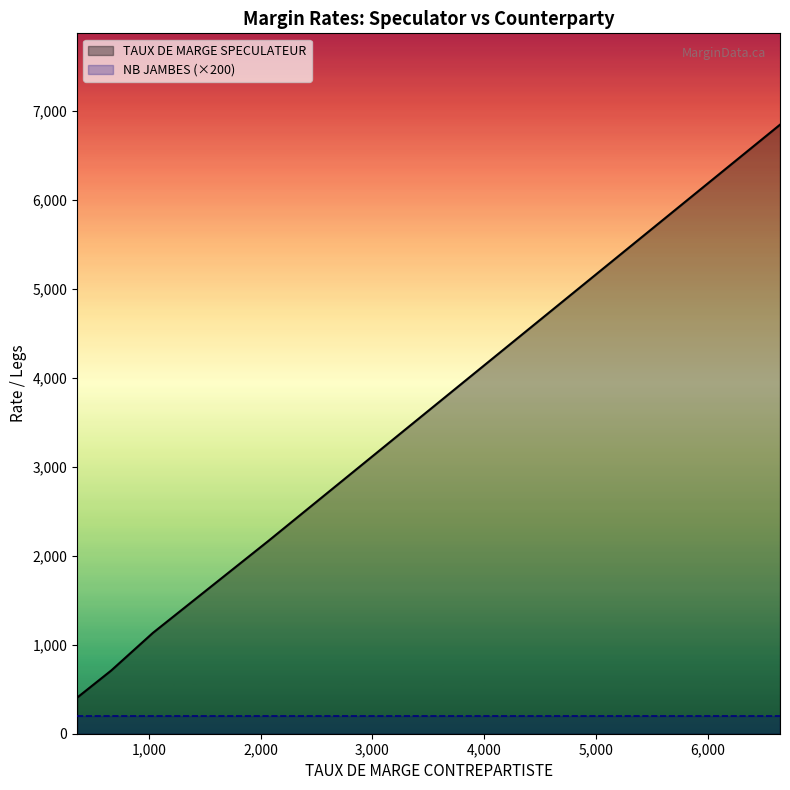

Does the chart display data point markers on the line(s)?

No